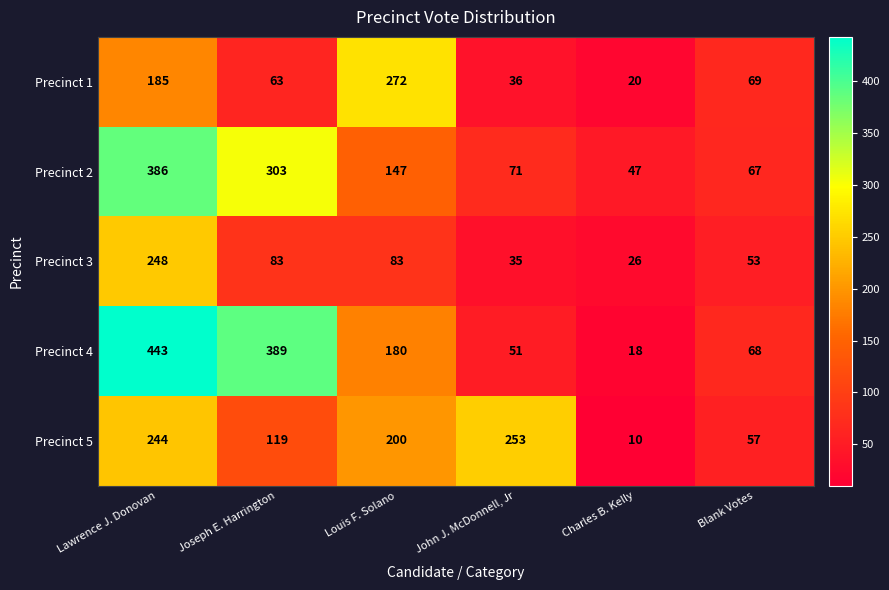

Read the Precinct 1 value at John J. McDonnell, Jr.

36